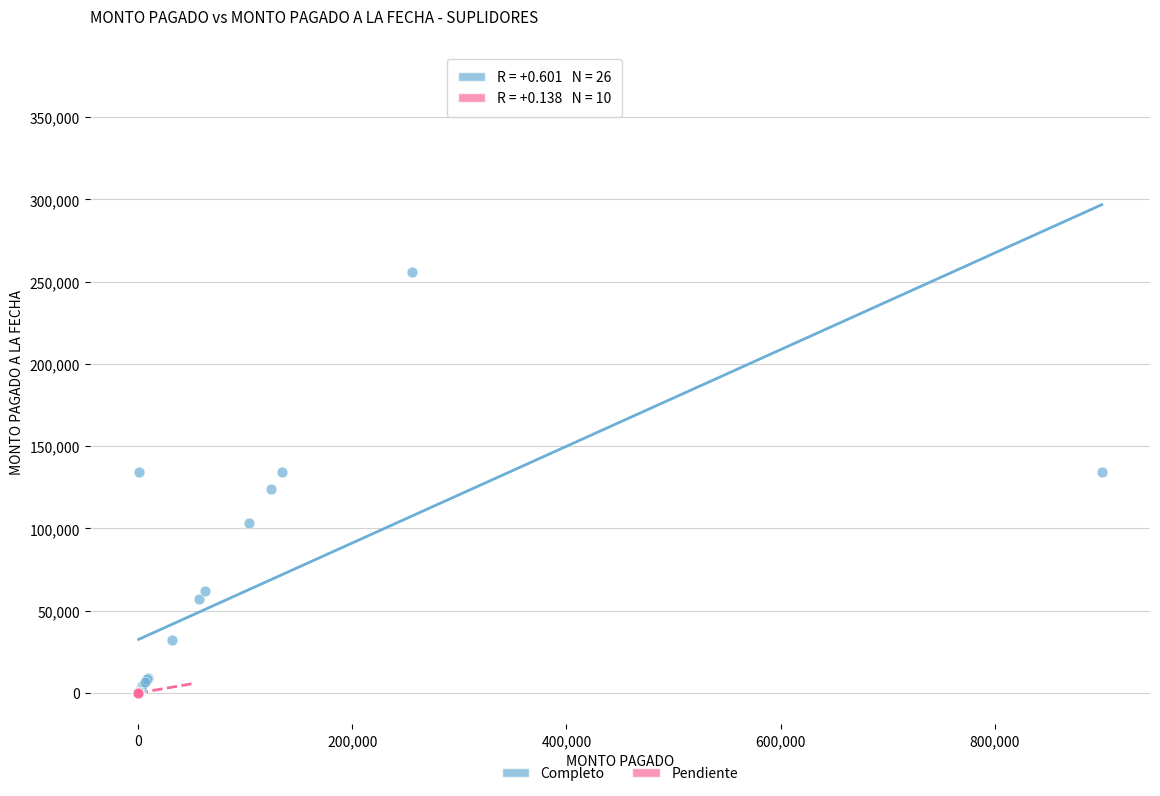

Which series contains the highest Y value?

Completo